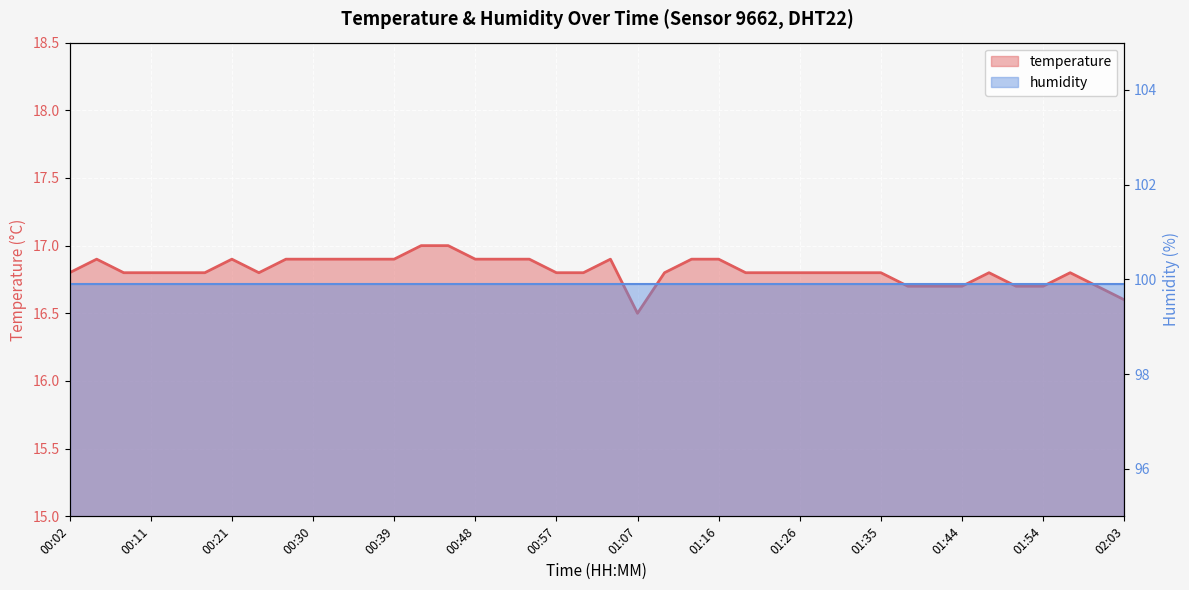

Reading left to right, transcribe all the data shown in this chart.

00:02=16.8	00:05=16.9	00:08=16.8	00:11=16.8	00:15=16.8	00:18=16.8	00:21=16.9	00:24=16.8	00:27=16.9	00:30=16.9	00:33=16.9	00:36=16.9	00:39=16.9	00:42=17.0	00:45=17.0	00:48=16.9	00:51=16.9	00:54=16.9	00:57=16.8	01:00=16.8	01:03=16.9	01:07=16.5	01:10=16.8	01:13=16.9	01:16=16.9	01:19=16.8	01:23=16.8	01:26=16.8	01:29=16.8	01:32=16.8	01:35=16.8	01:38=16.7	01:41=16.7	01:44=16.7	01:48=16.8	01:51=16.7	01:54=16.7	01:57=16.8	02:00=16.7	02:03=16.6